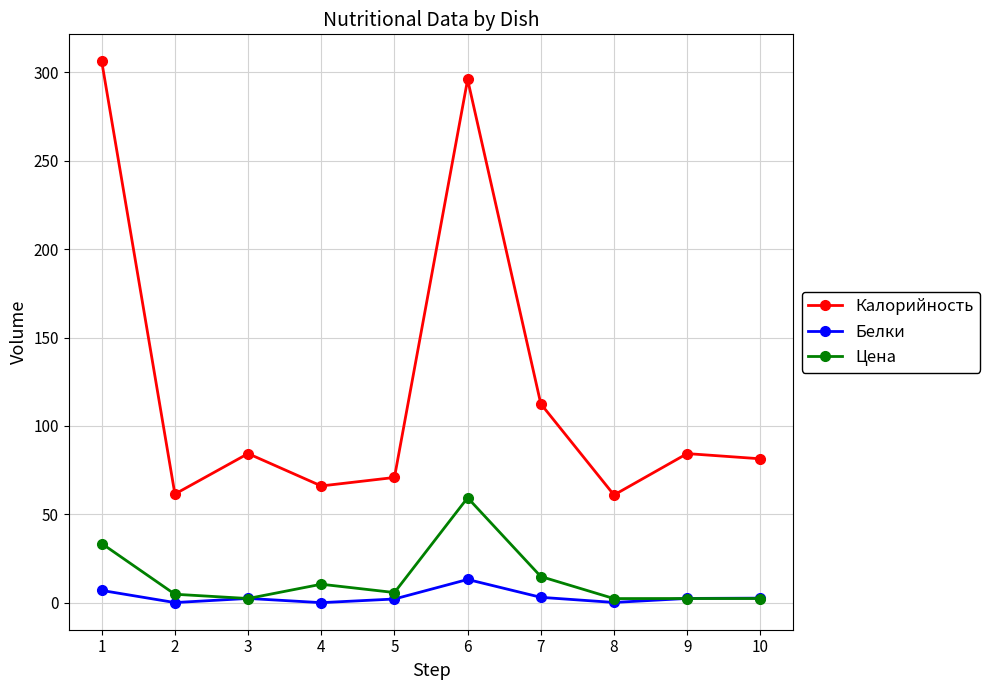

True or false: Цена and Калорийность intersect in this chart.

False